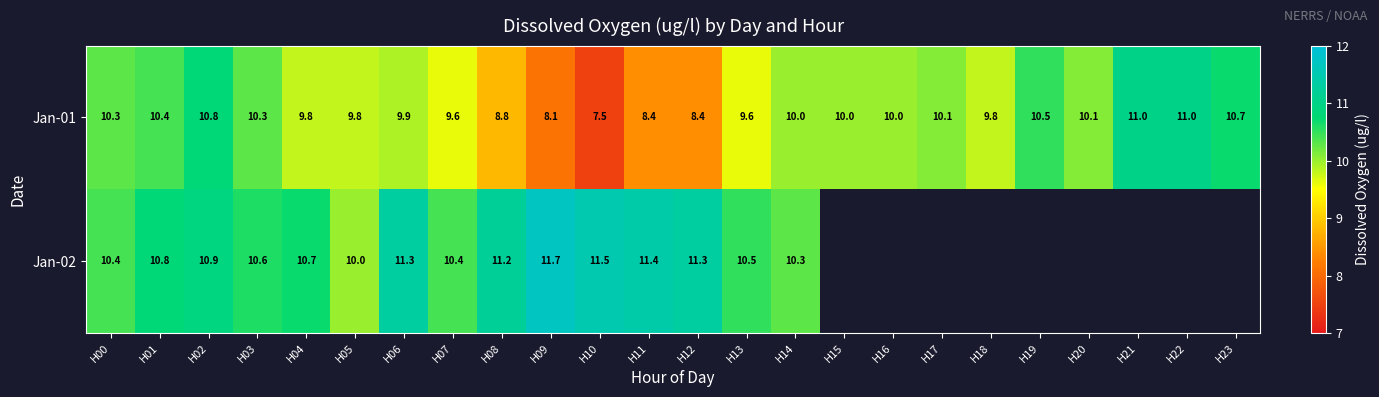

What is the approximate value of Jan-01 at H14?

10.0